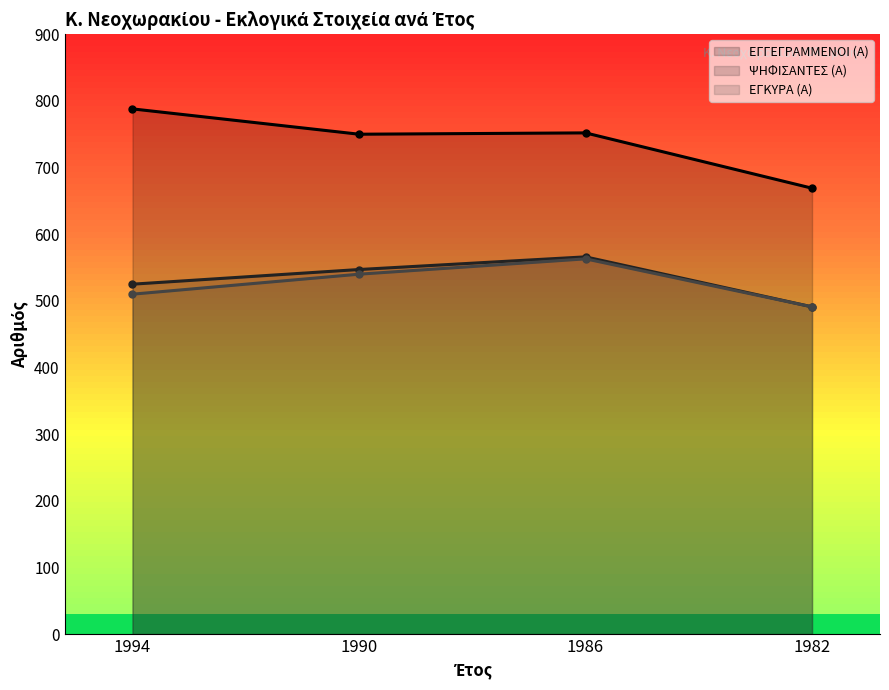

True or false: ΕΓΓΕΓΡΑΜΜΕΝΟΙ (Α) (line) and ΨΗΦΙΣΑΝΤΕΣ (Α) (line) intersect in this chart.

False